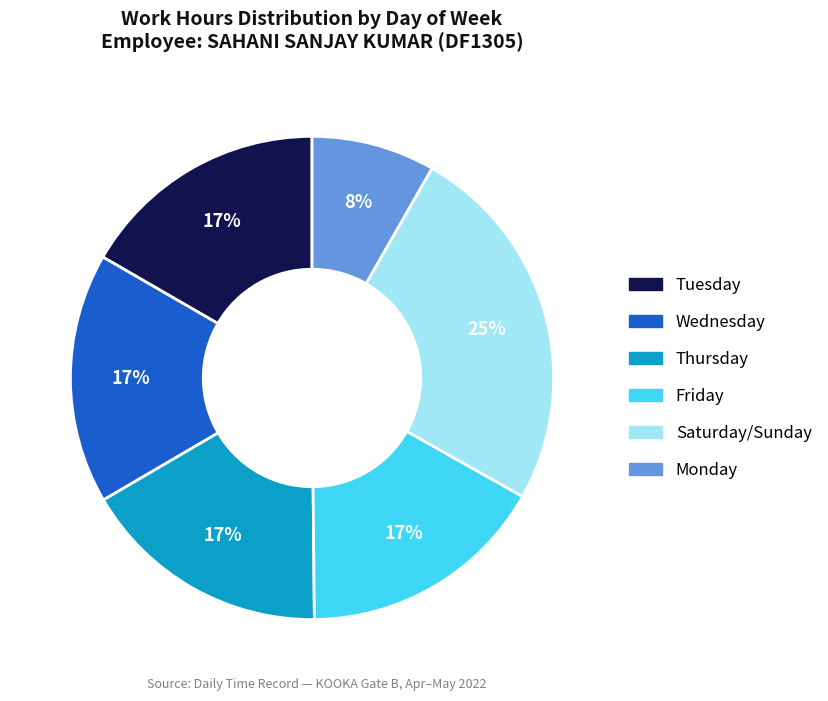

Is there a majority slice in this chart?

No